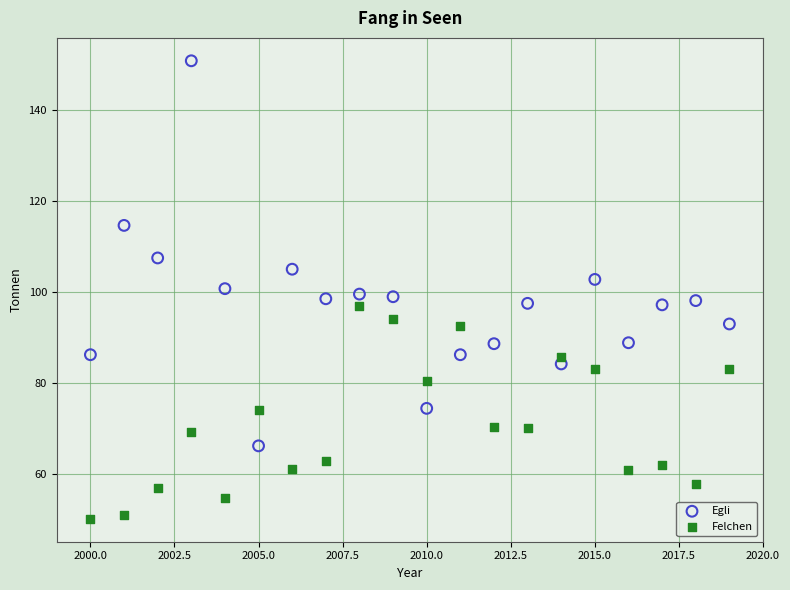

Which series reaches the maximum Y coordinate?

Egli